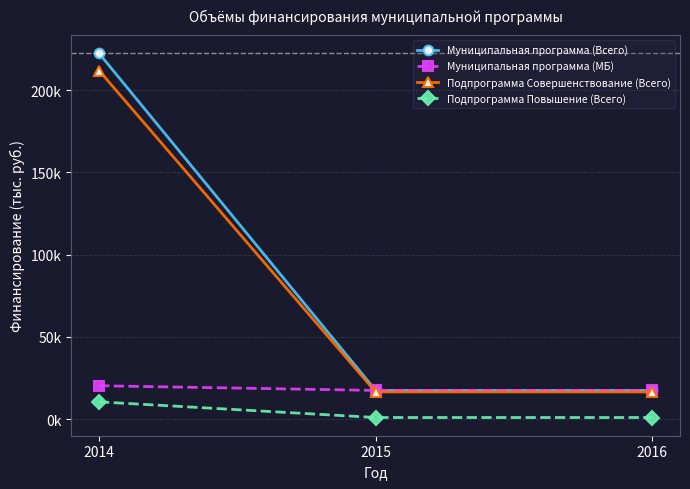

Which series has the largest total across all categories?

Муниципальная программа (Всего)